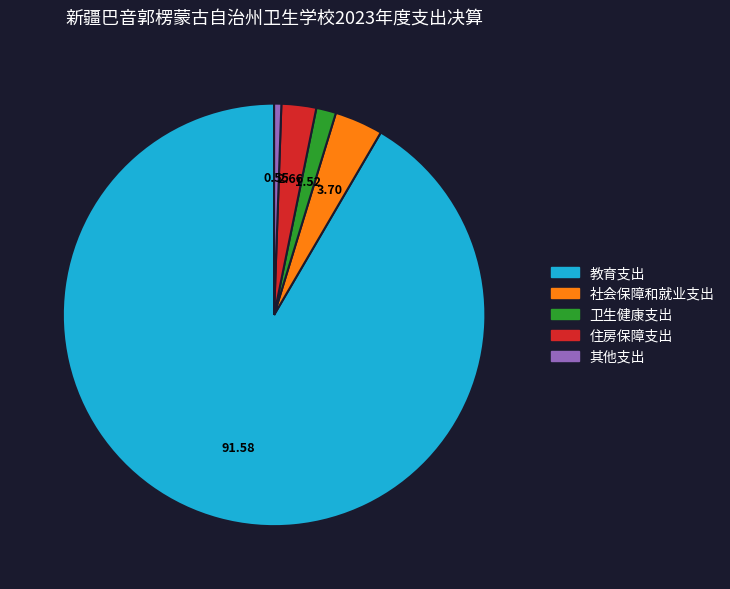

Count the number of slices in the pie.

5